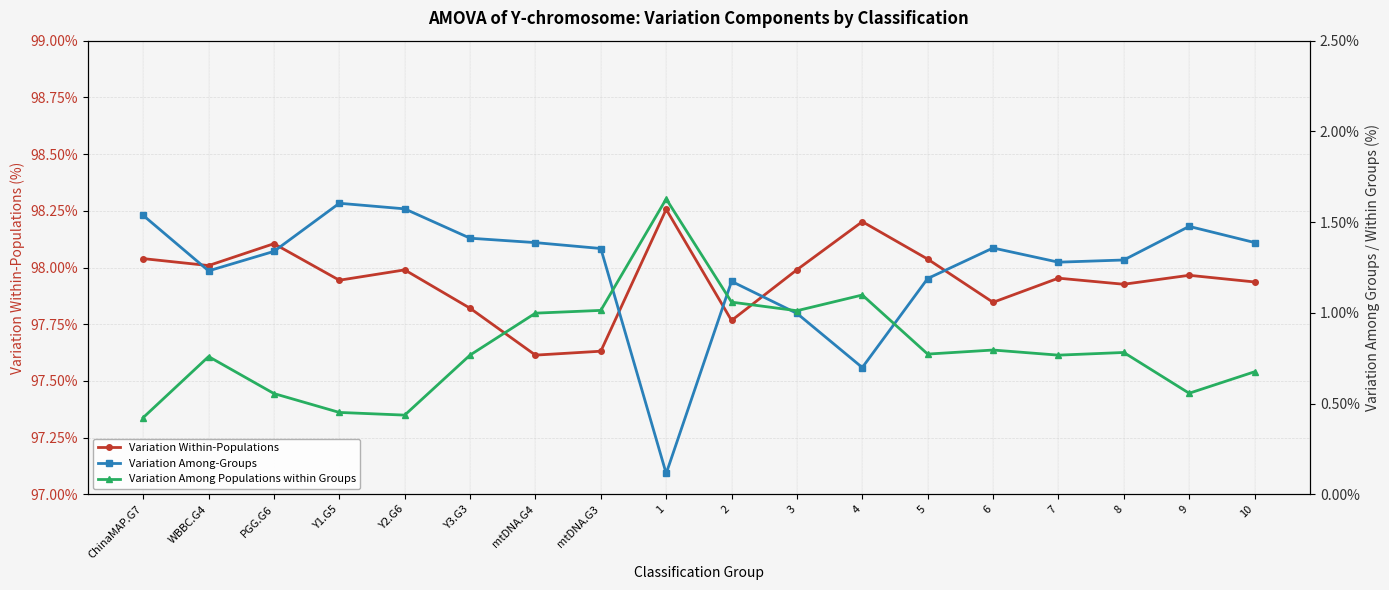

Rank the series by their maximum value, from lowest to highest.

Variation Among-Groups, Variation Among Populations within Groups, Variation Within-Populations